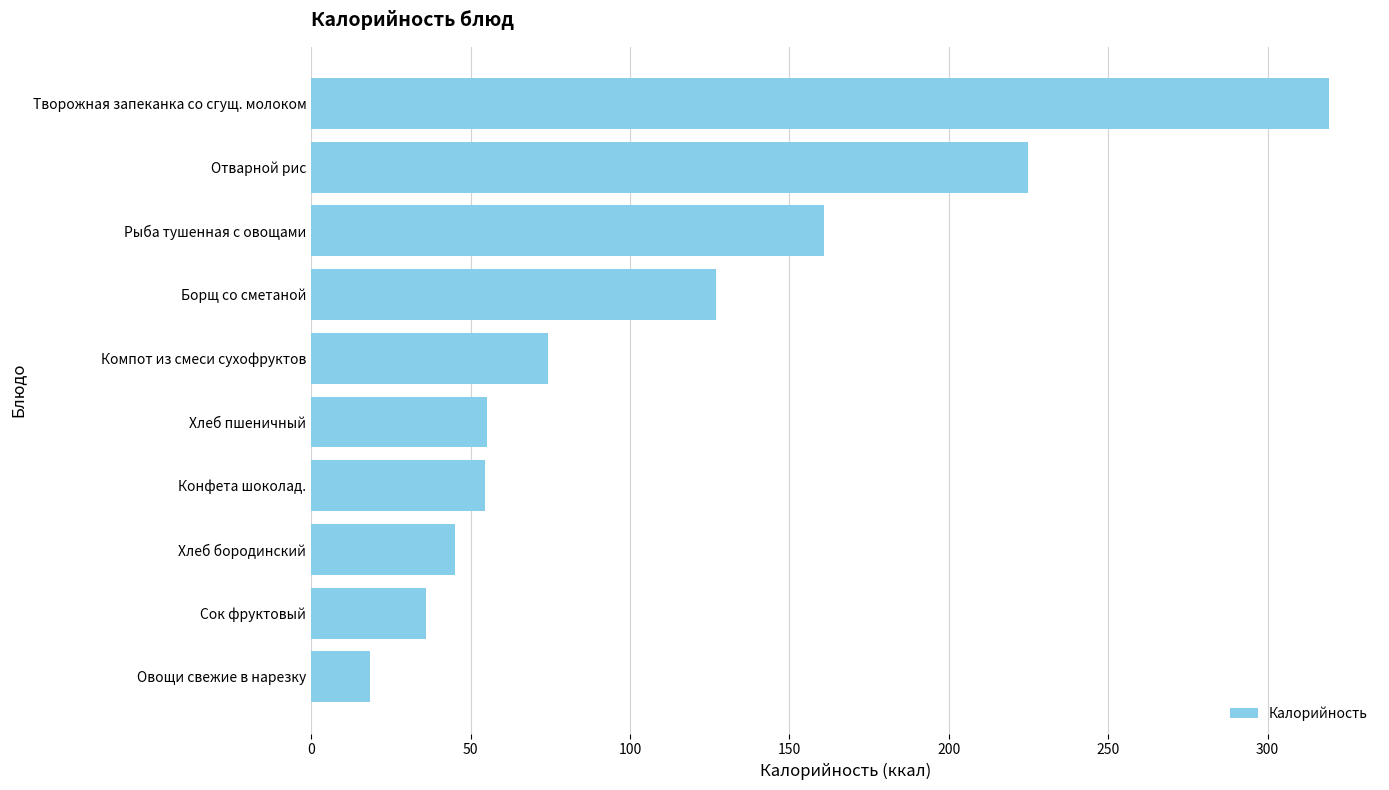

At which label is the value closest to 168?

Рыба тушенная с овощами